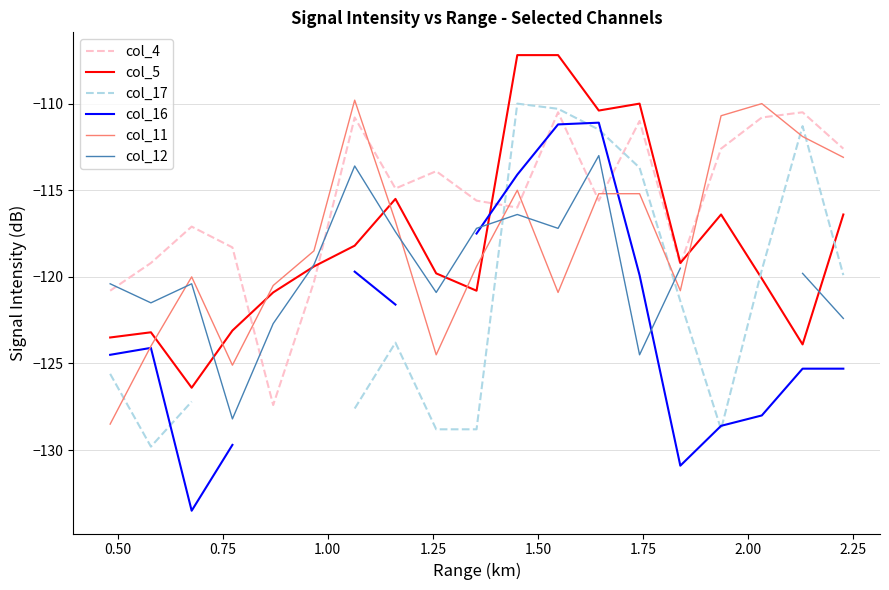

What is the highest value of the col_5 series?

-107.2